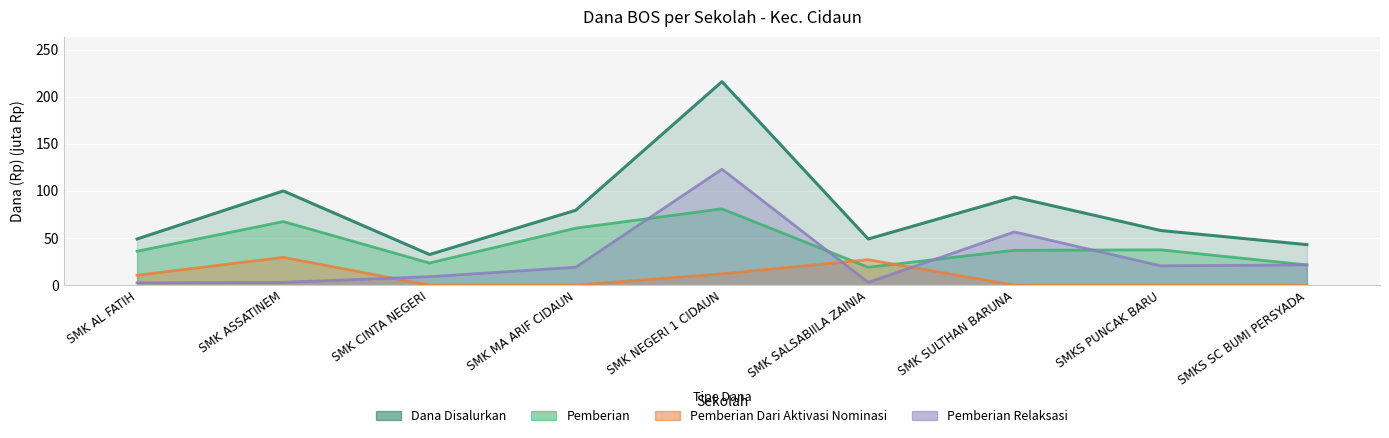

True or false: Dana Disalurkan and Pemberian cross at least once.

False